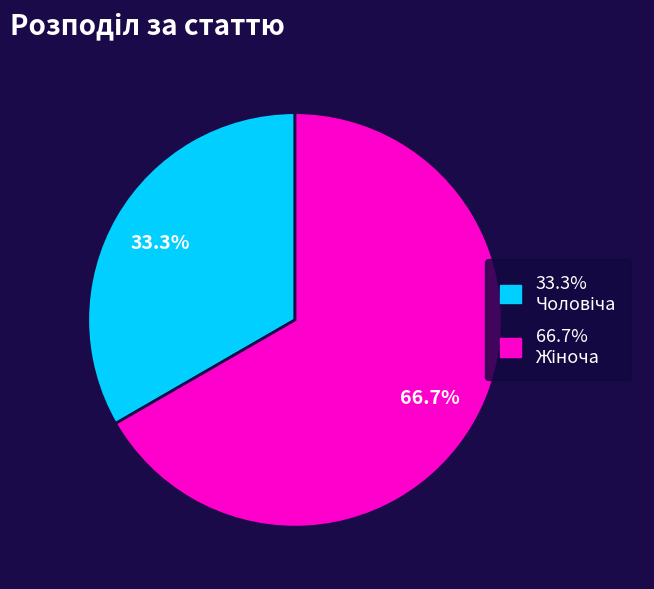

Does any single category account for the majority?

Yes